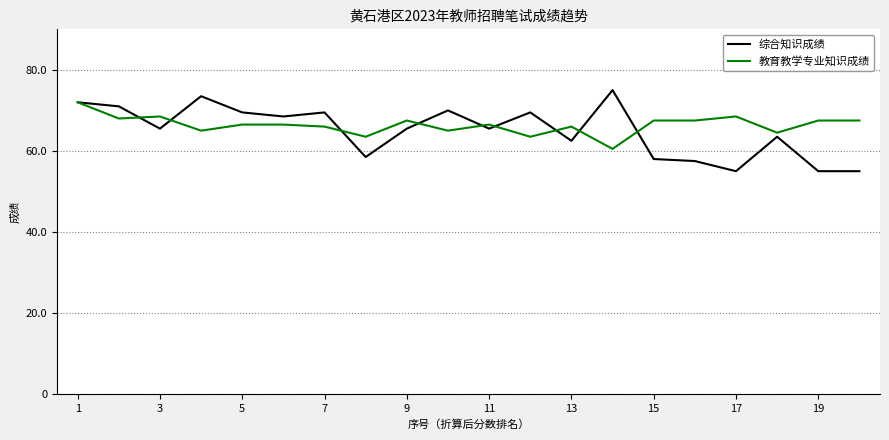

What is the smallest value displayed?

55.0